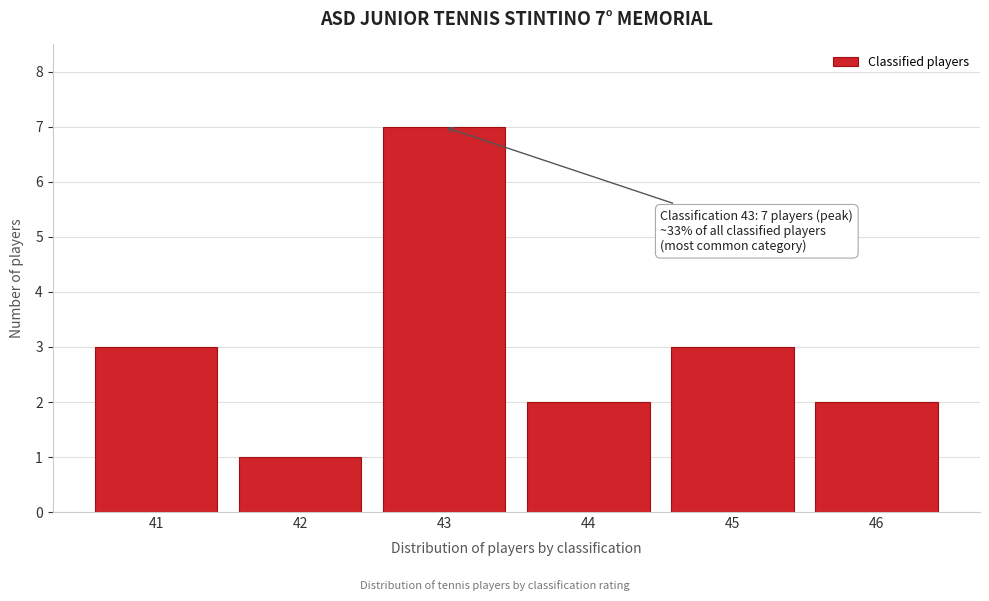

Reading right to left, list all the values displayed in this chart.

2	3	2	7	1	3